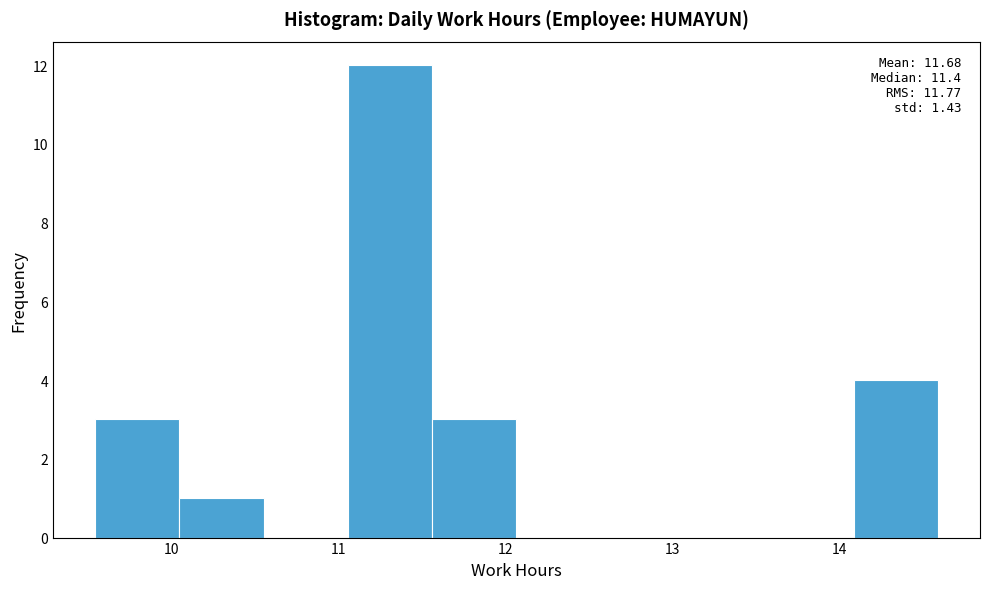

Which range on the x-axis has the tallest bar?

11.1 to 11.6